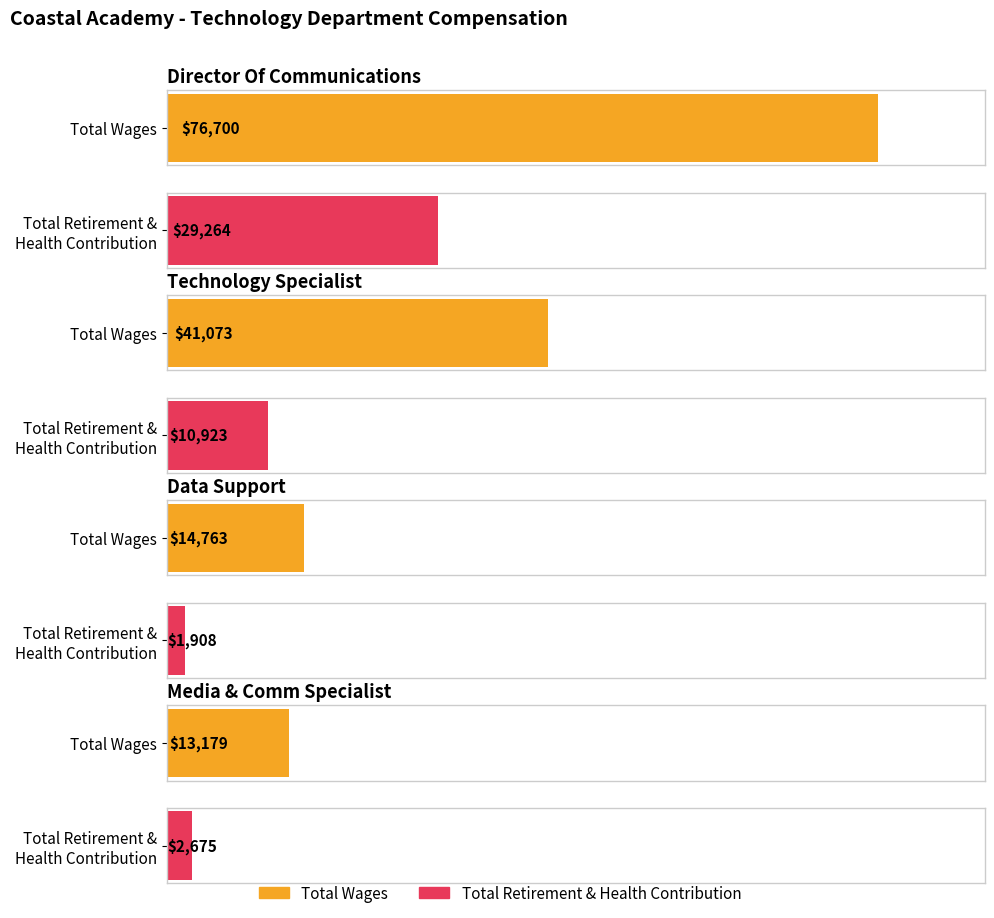

What is the value of the Total Retirement & Health Contribution bar at the 4th from the left?

2675